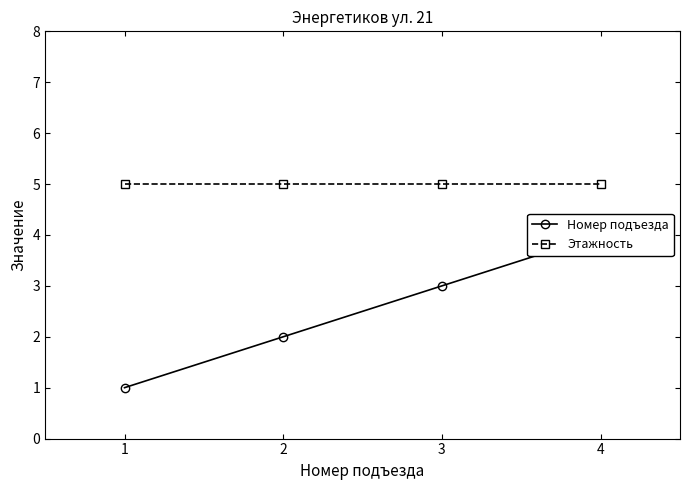

True or false: Номер подъезда has more than 1 points higher than both neighbors.

False